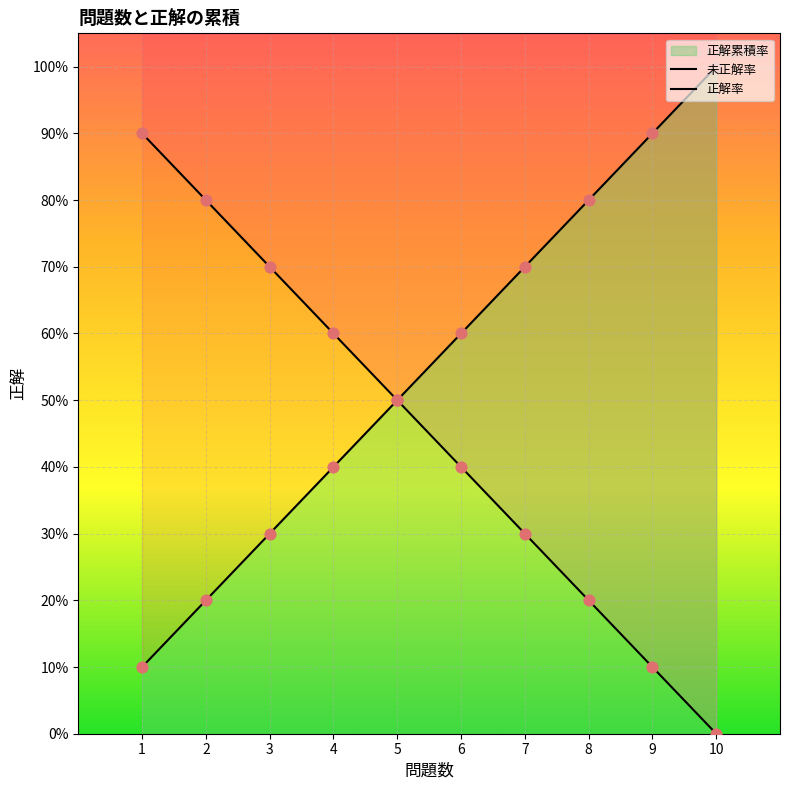

At which category is the sum across all series the highest?

1